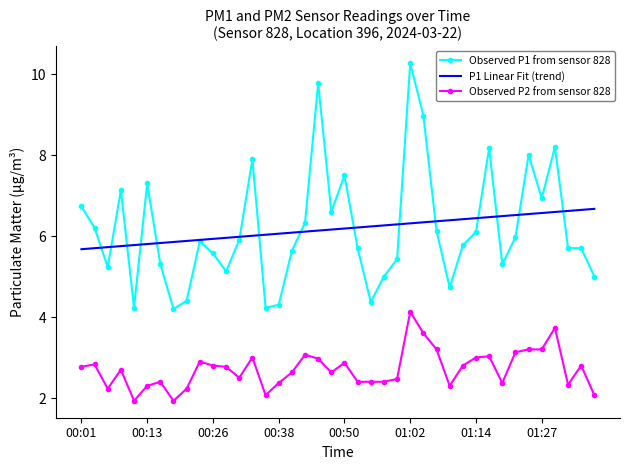

Rank the series by their maximum value, from highest to lowest.

Observed P1 from sensor 828, P1 Linear Fit (trend), Observed P2 from sensor 828